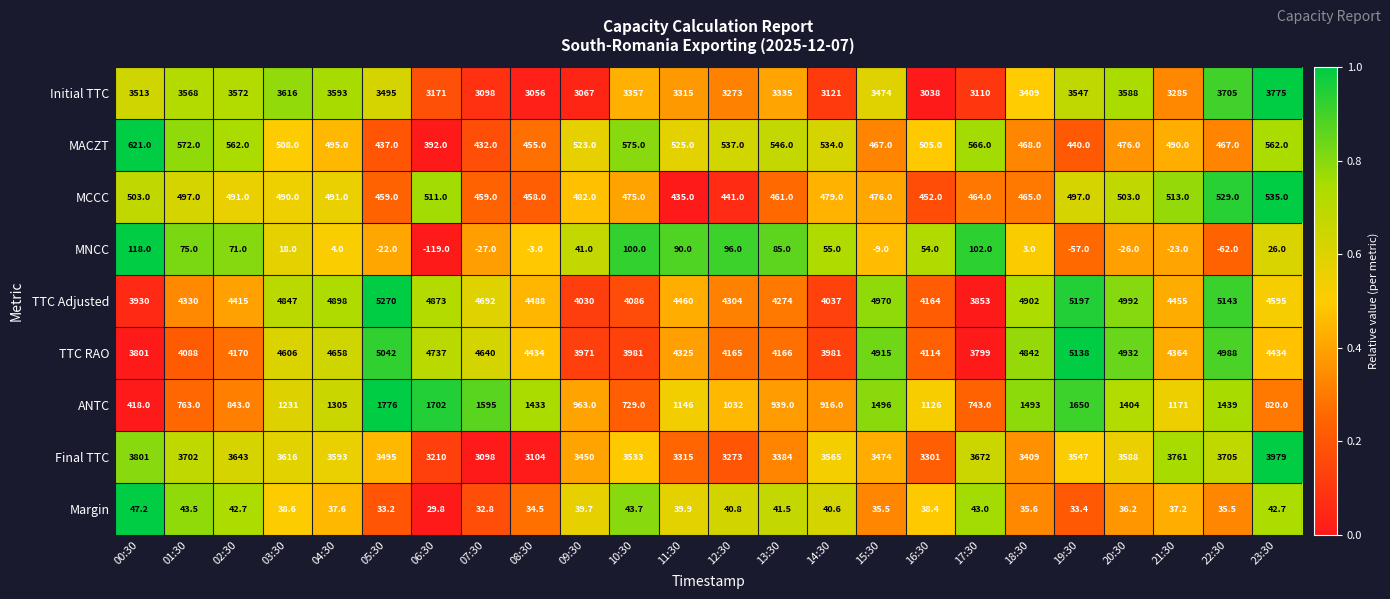

At which label does MACZT reach its minimum?

06:30